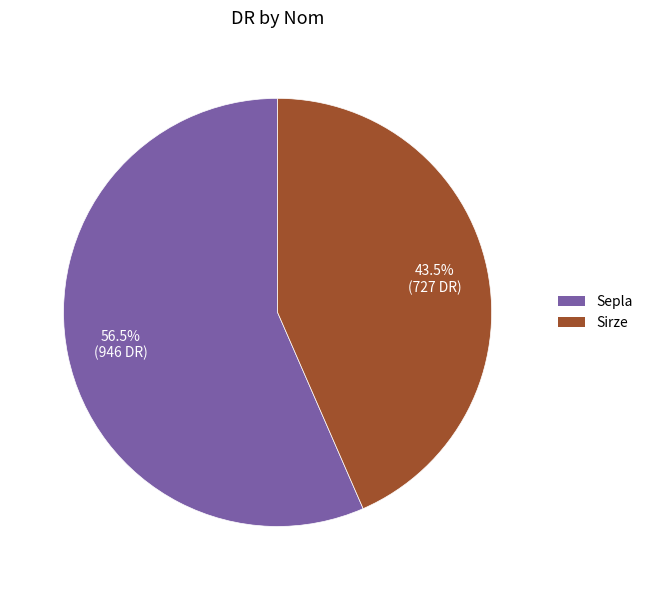

What portion of the pie excludes Sepla?

43.5%